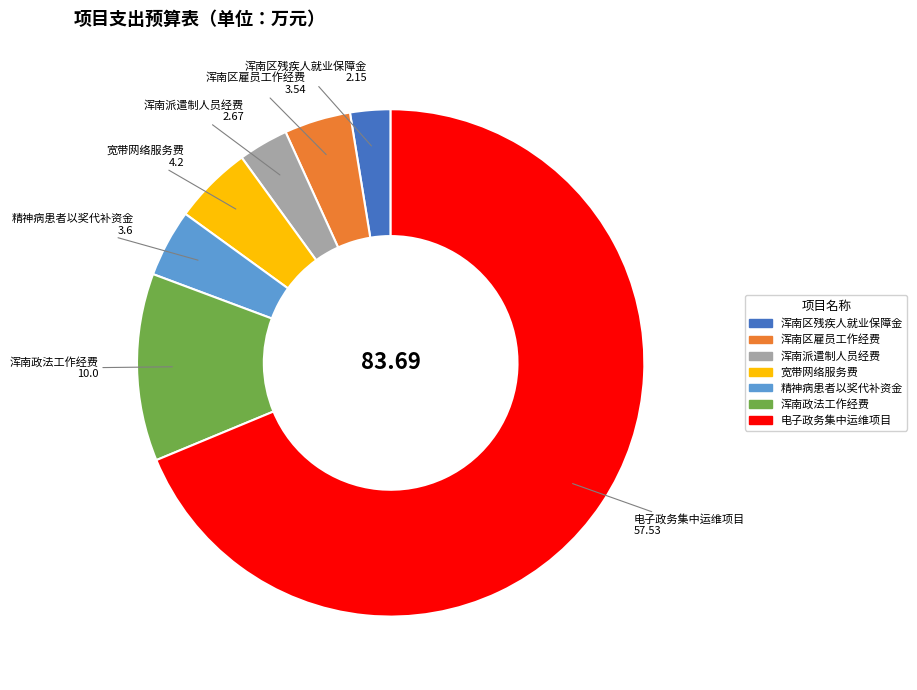

Count the number of slices in the pie.

7